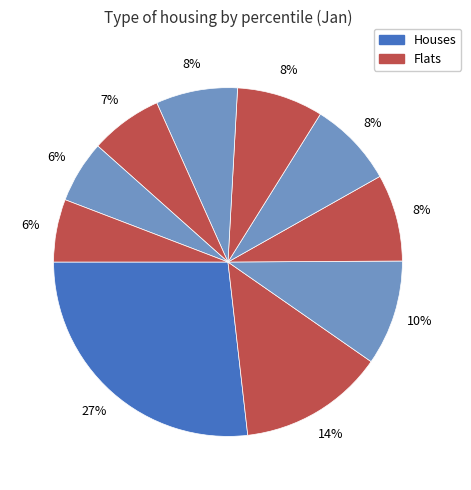

Is there any slice that represents more than half of the pie?

No